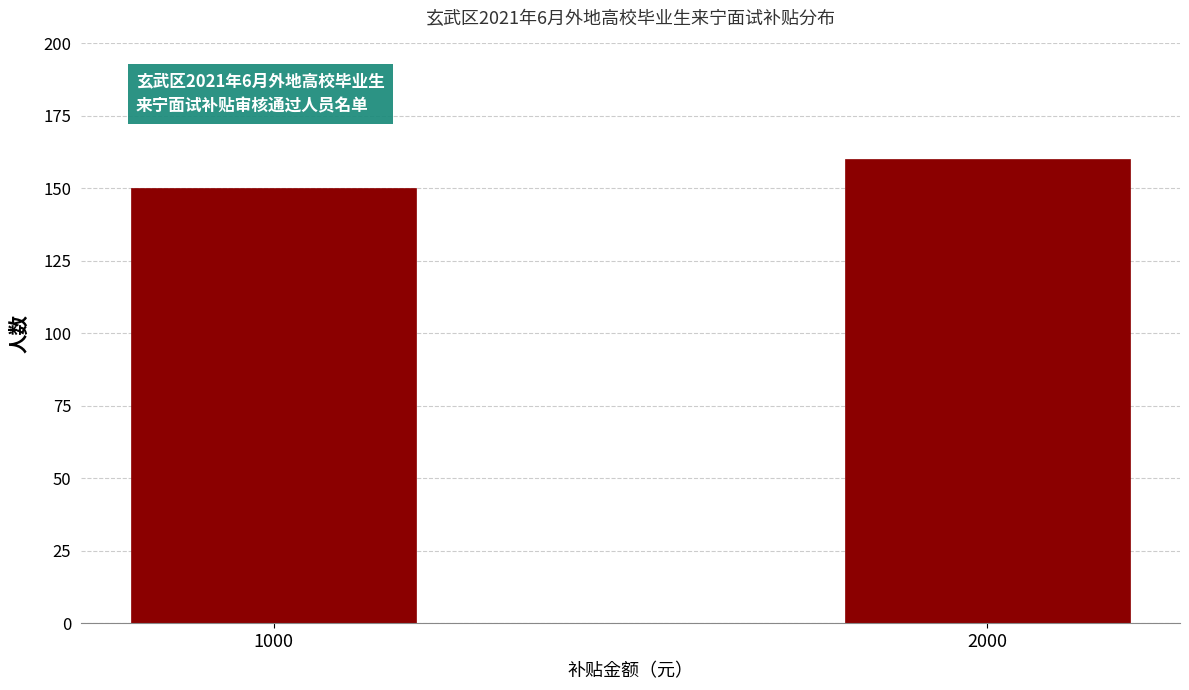

Reading right to left, extract all data points from this chart.

160	150